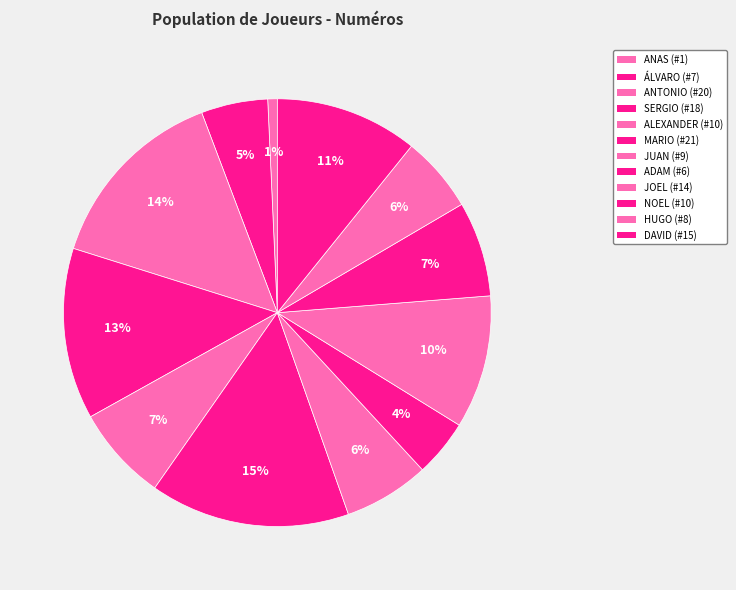

How many slices are in this pie chart?

12